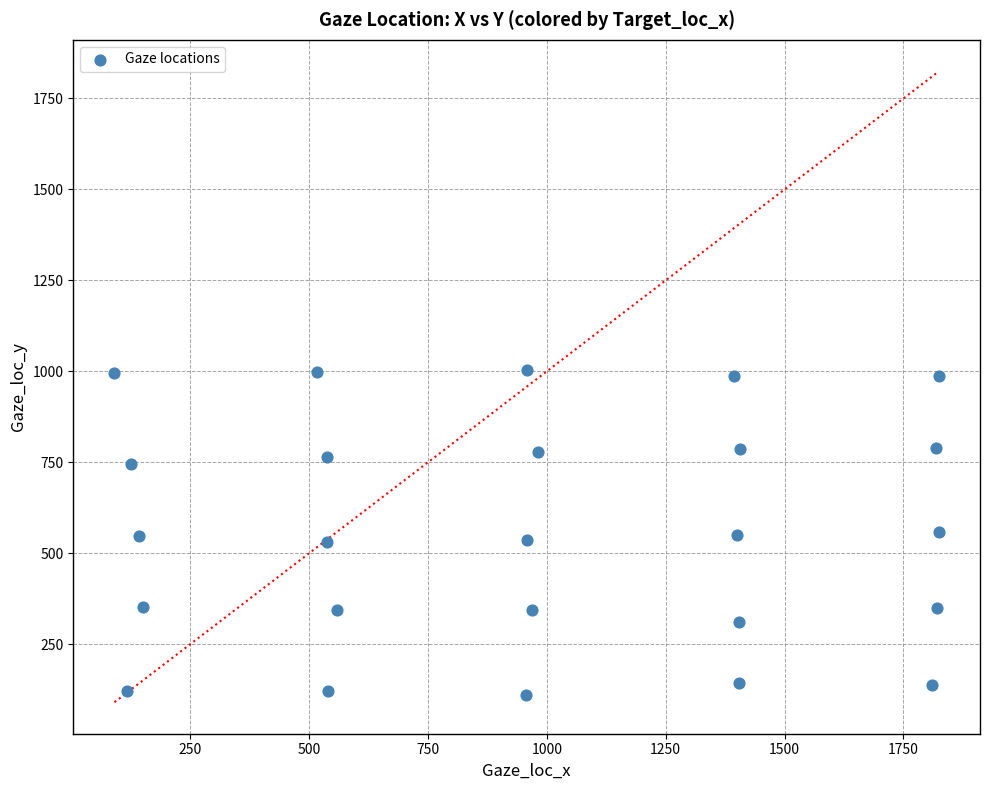

What is the range of X values (max minus min)?

1734.4